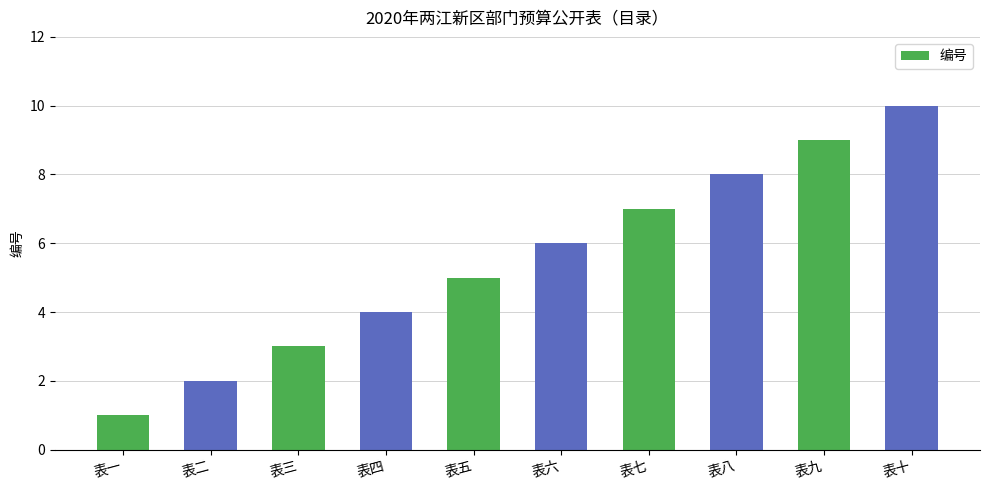

Which category has the highest value across all series?

表十